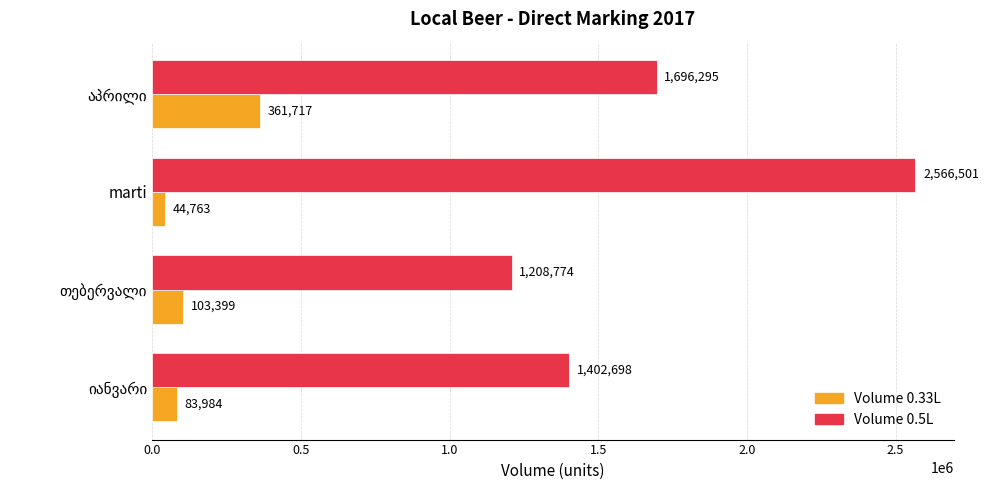

At which category does the chart reach its minimum across all series?

marti